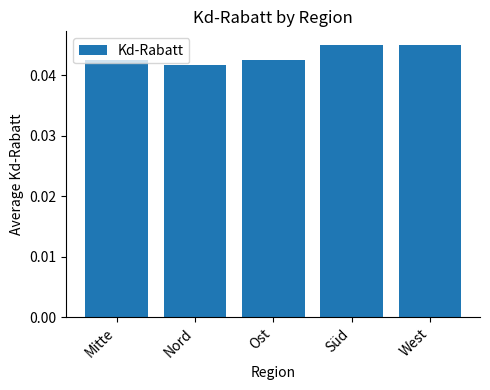

The chart shows a value of 0.1 at Ost. True or false?

False